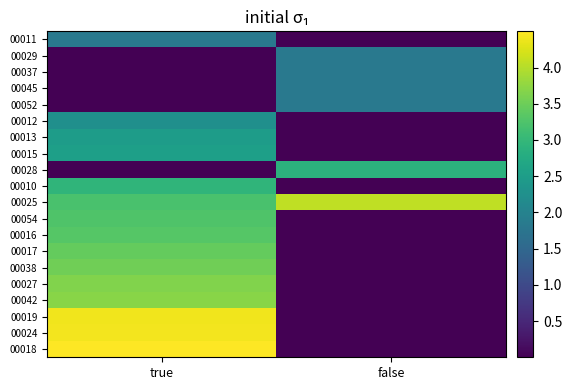

At which category is the sum across all series the highest?

true